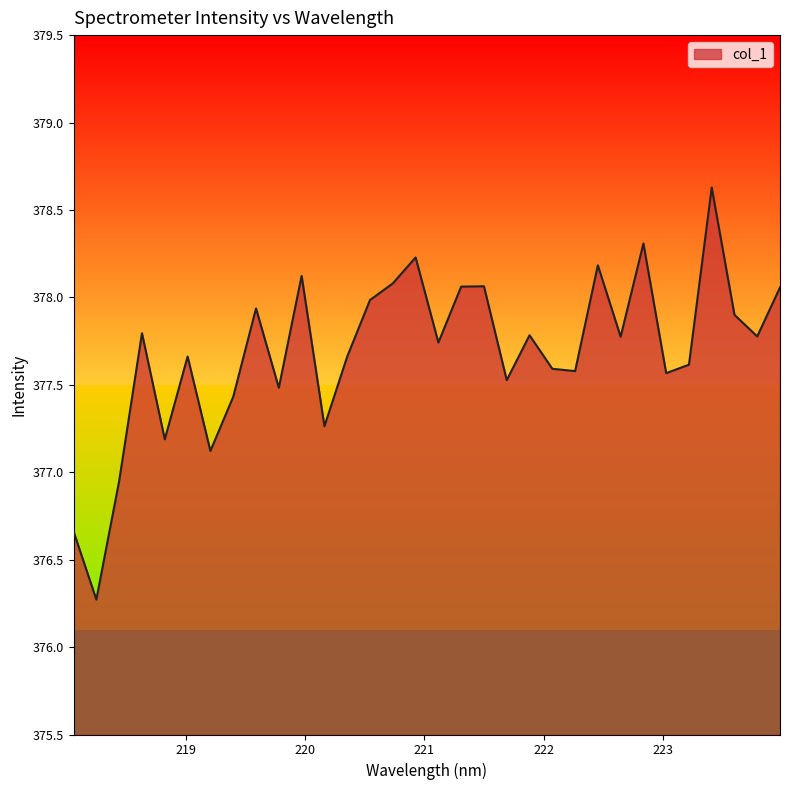

At which category does the data reach its first local valley?

218.2508